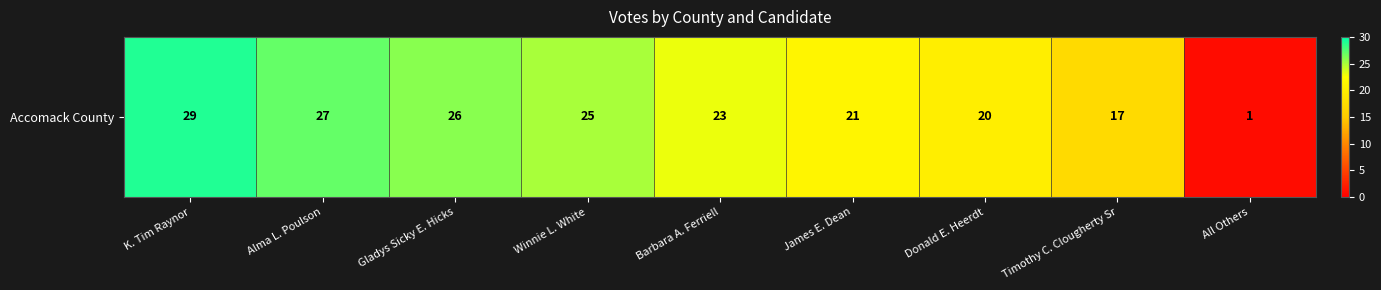

Which category has the lowest value across all series?

All Others